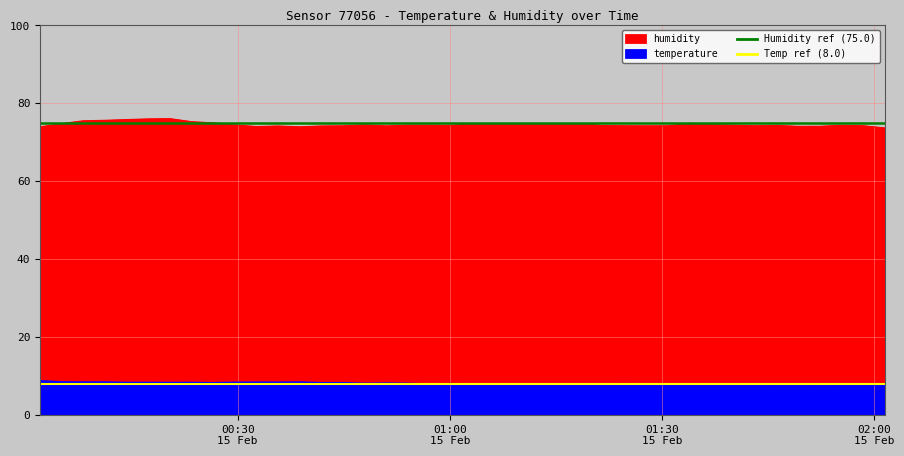

Is it true that Humidity ref (75.0) equals 131 at 00:30
15 Feb?

False